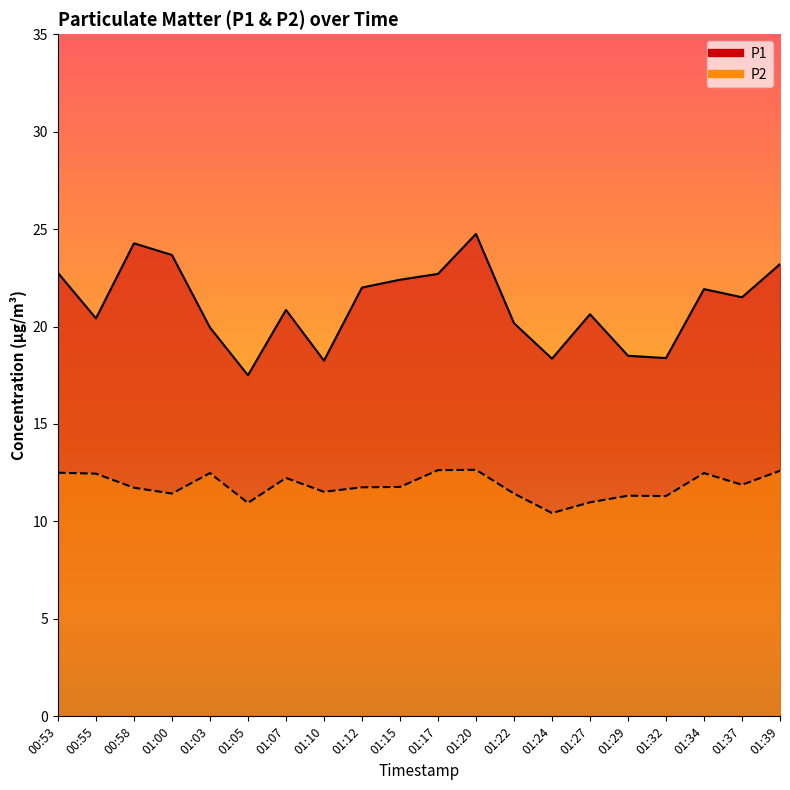

What is the sum of the P2 values at 00:55 and 01:20?

25.1